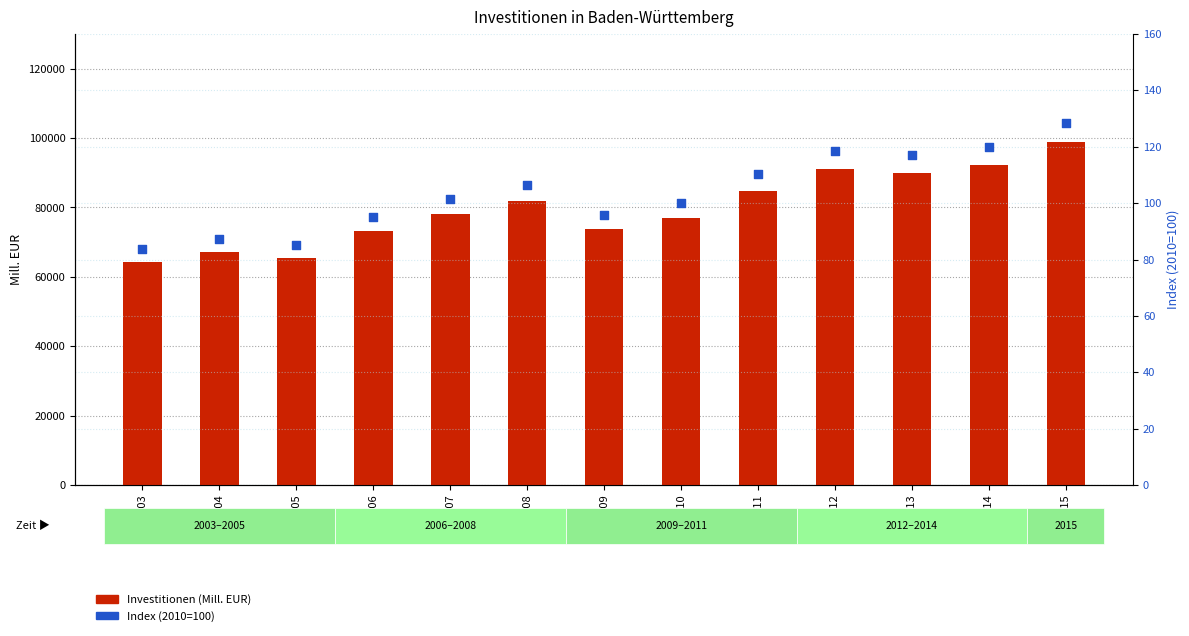

Which series reaches the maximum Y coordinate?

Investitionen (Mill. EUR)